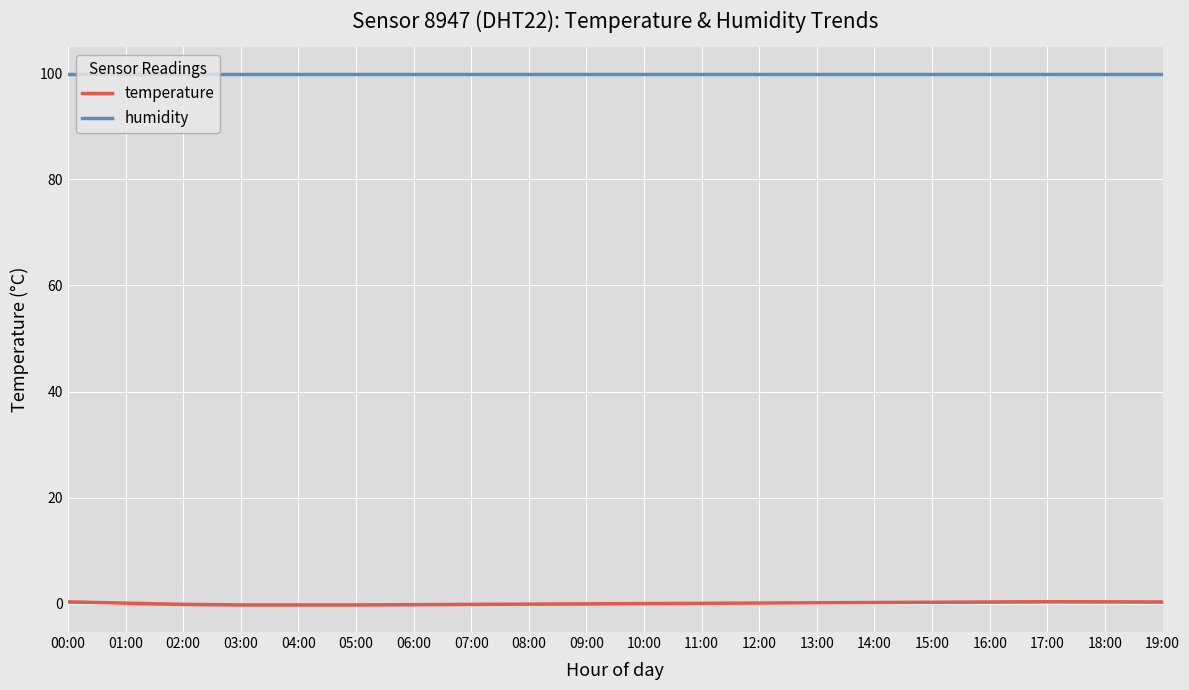

At how many categories does at least one series exceed 88?

20